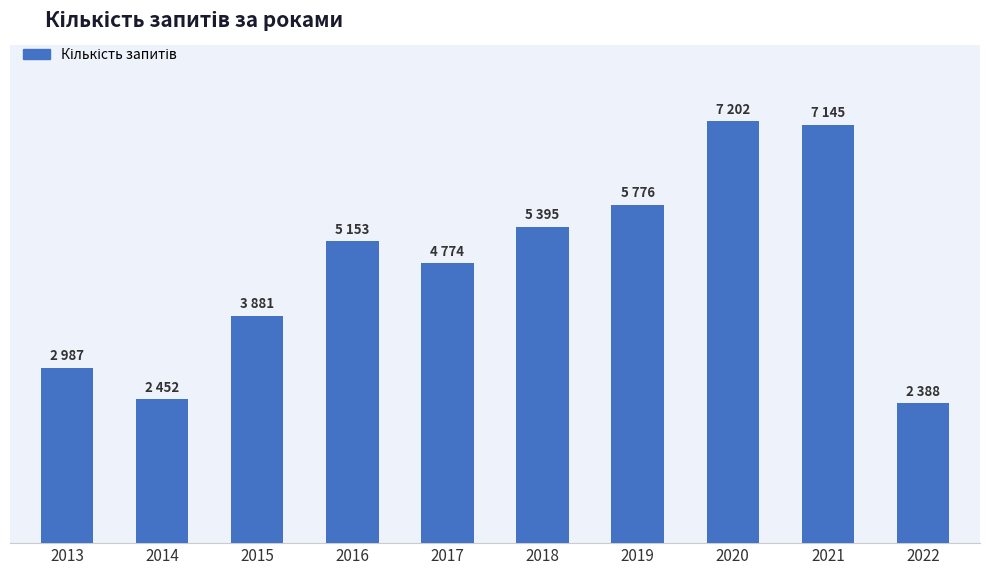

At which label is the value closest to 4795?

2017